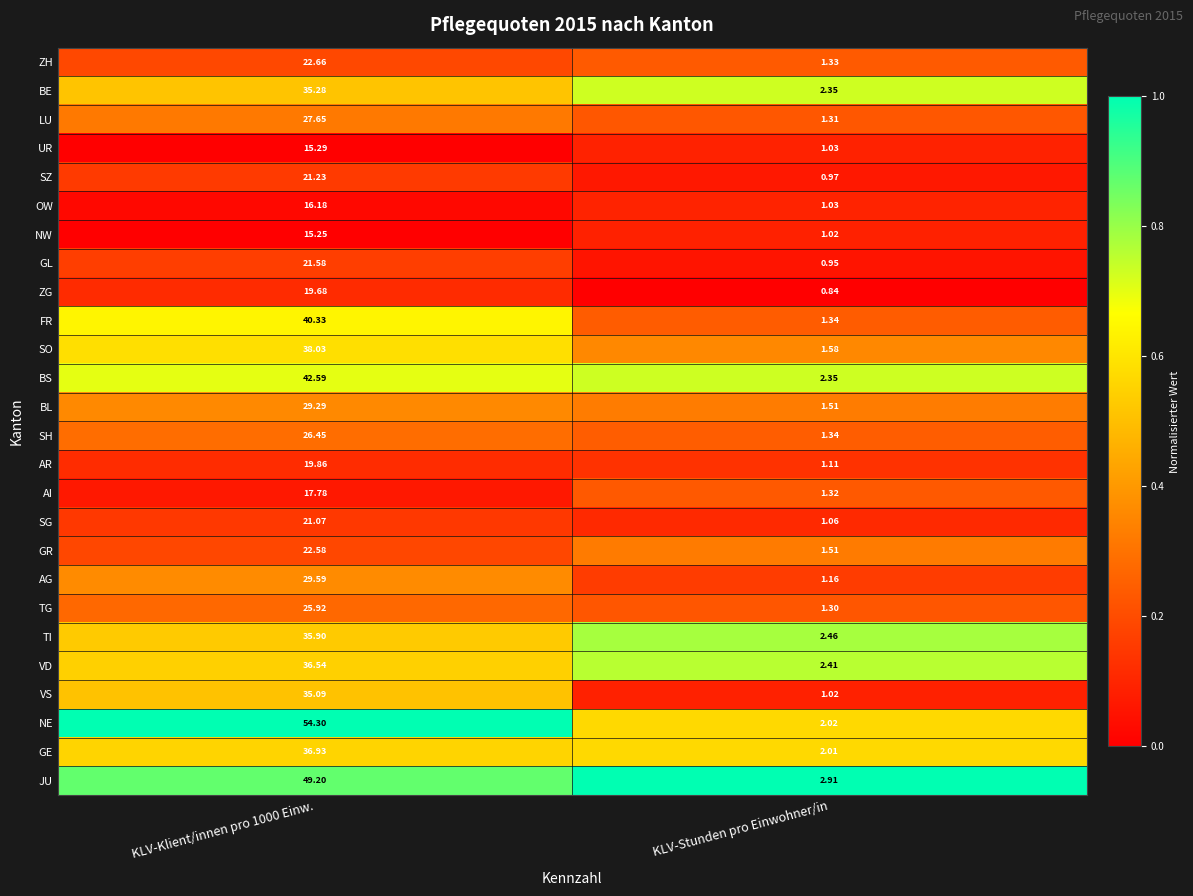

Which series has the largest total across all categories?

NE